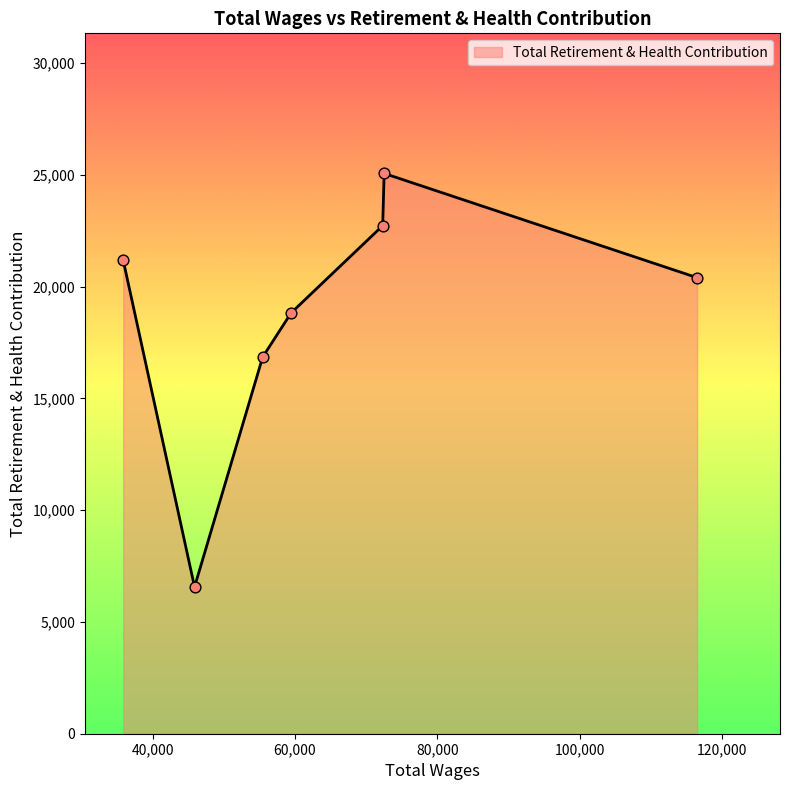

What is the maximum value shown in the chart?

25065